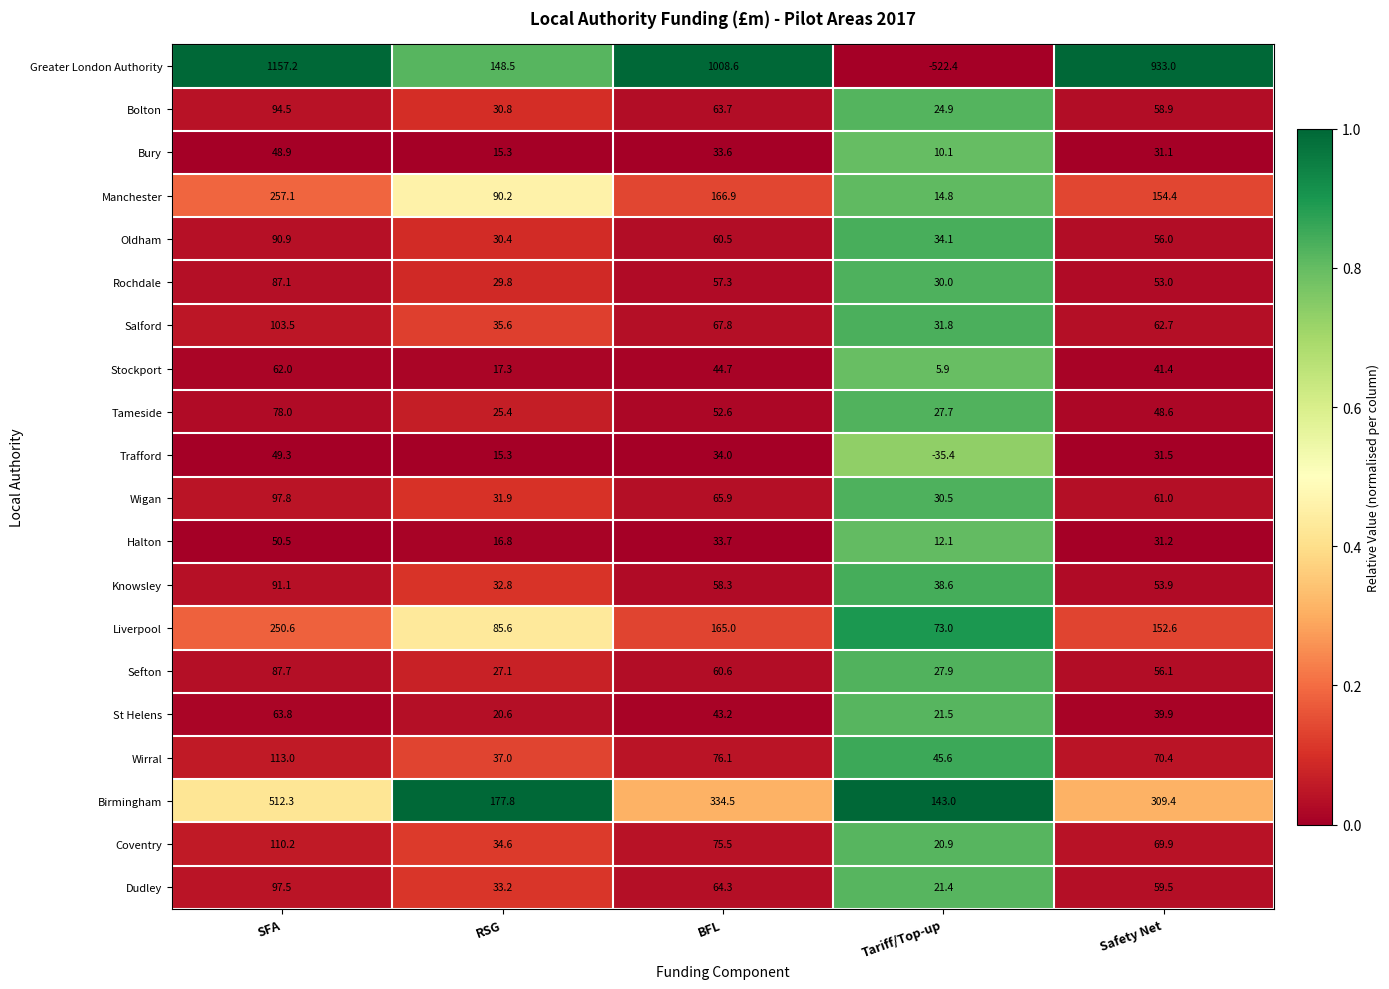

At which category is the sum across all series the highest?

SFA